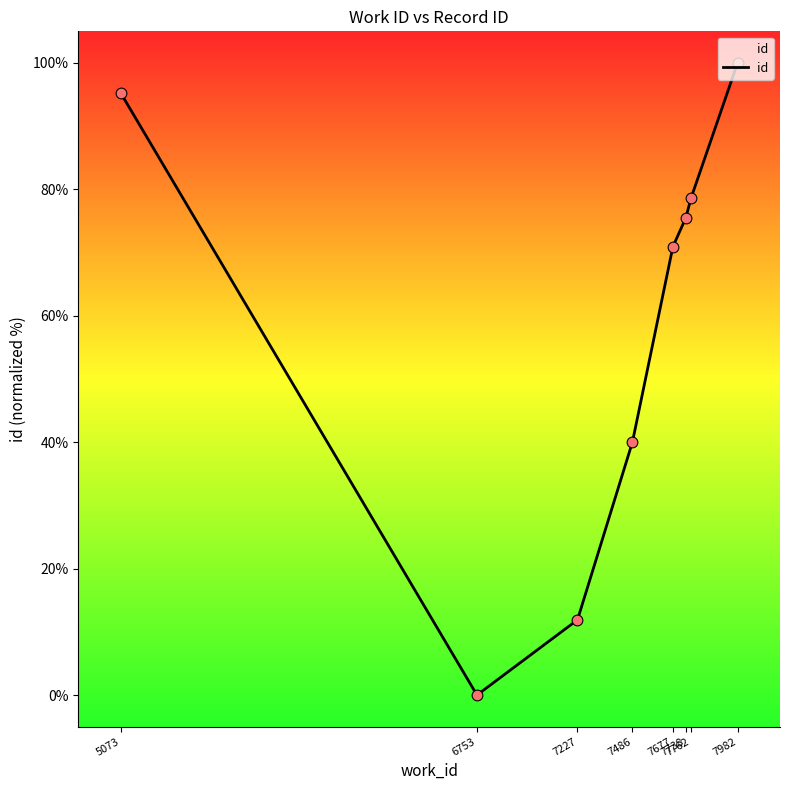

What is the change in value from 7227 to 7762?

+66.7